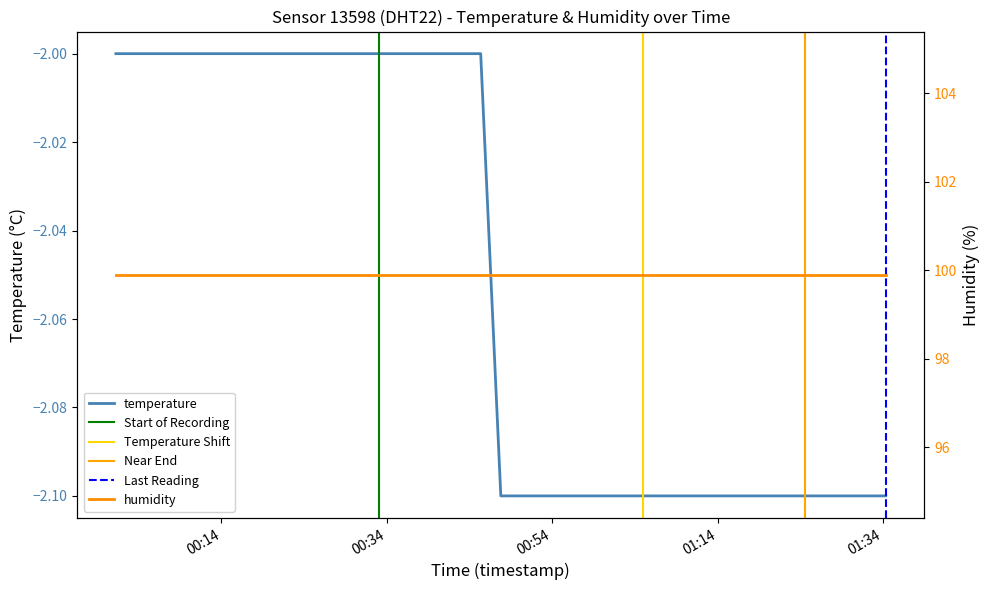

The value at 2023-12-04T00:33:06 is -2.0. True or false?

True